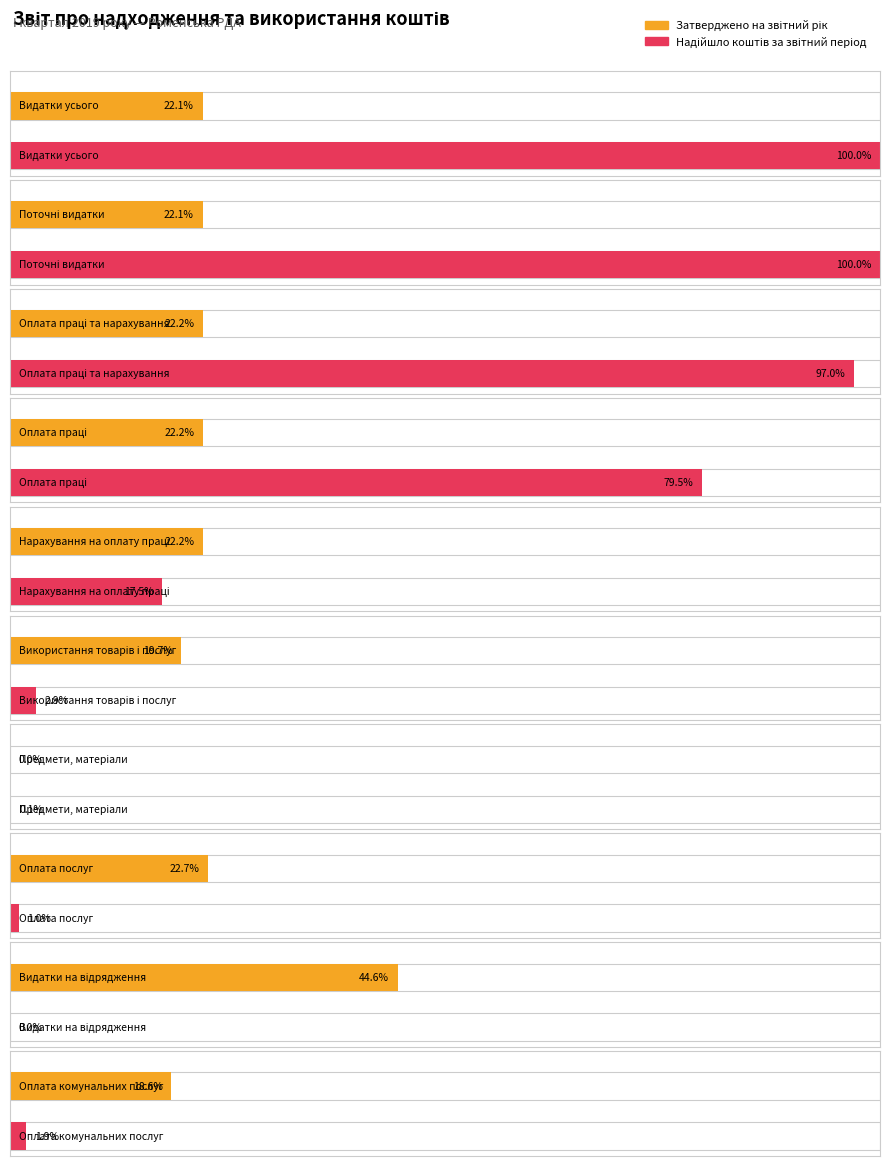

At which category is the sum across all series the highest?

Видатки усього